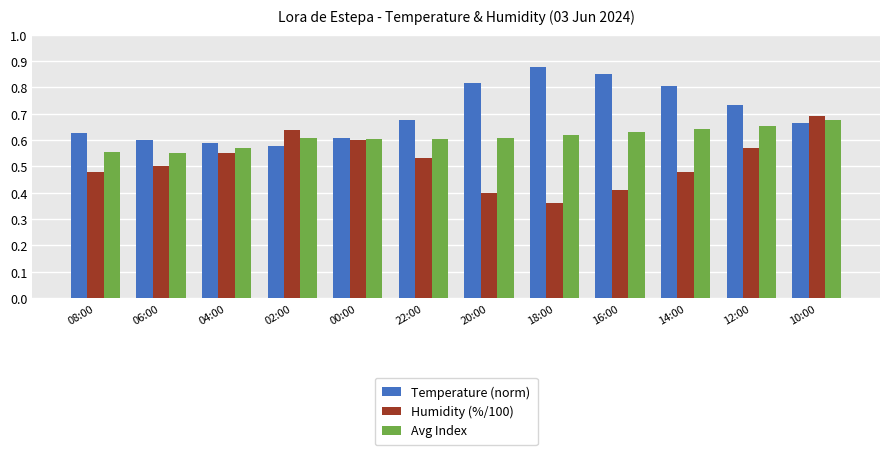

What is the difference between the second highest and minimum values in the Humidity (%/100) series?

0.3